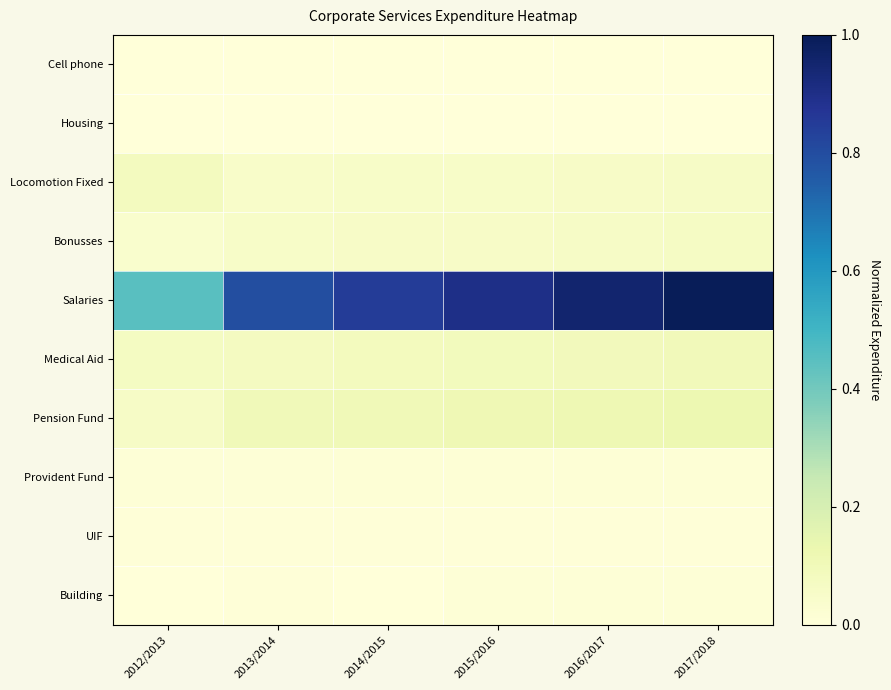

Rank the series by their maximum value, from highest to lowest.

Salaries, Pension Fund, Medical Aid, Locomotion Fixed, Bonusses, Provident Fund, Building, UIF, Housing, Cell phone